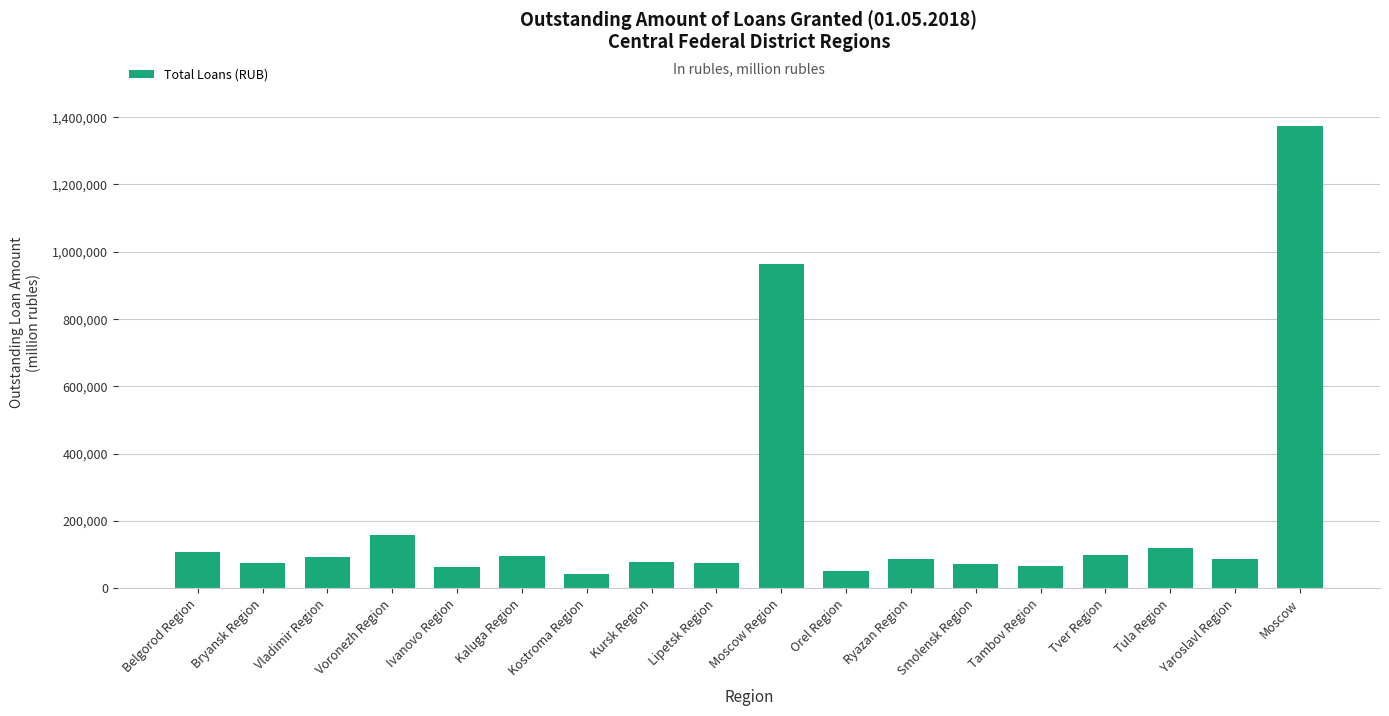

Which label corresponds to the largest value in the chart?

Moscow